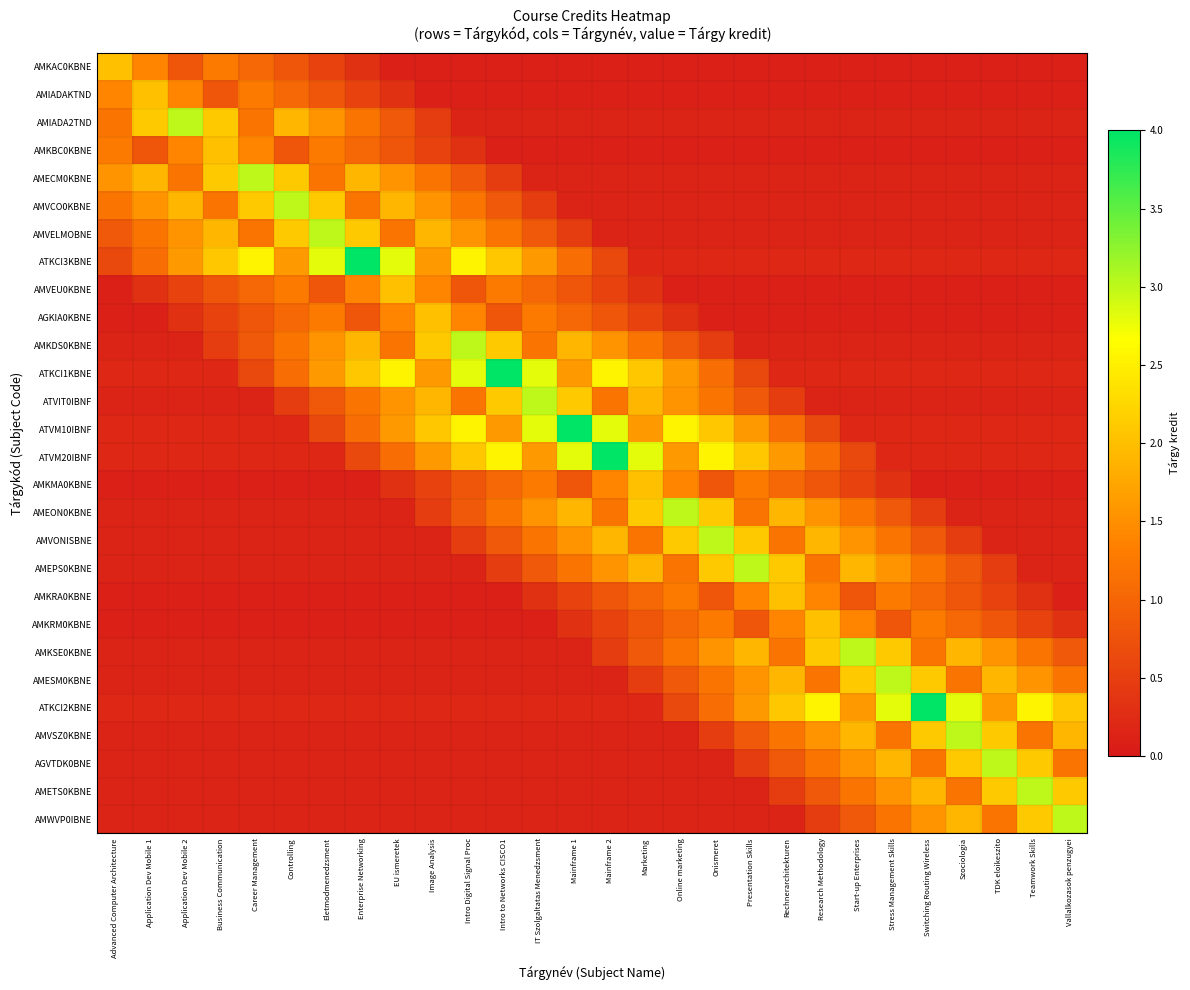

At which category is the sum across all series the highest?

Intro to Networks CISCO1